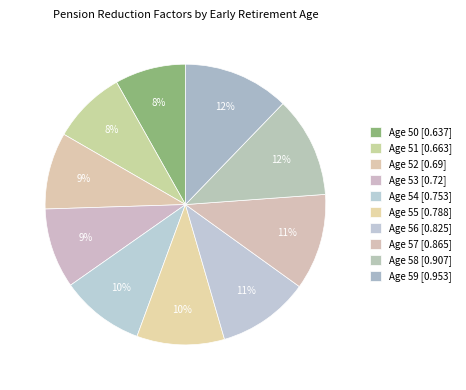

Count the number of slices in the pie.

10